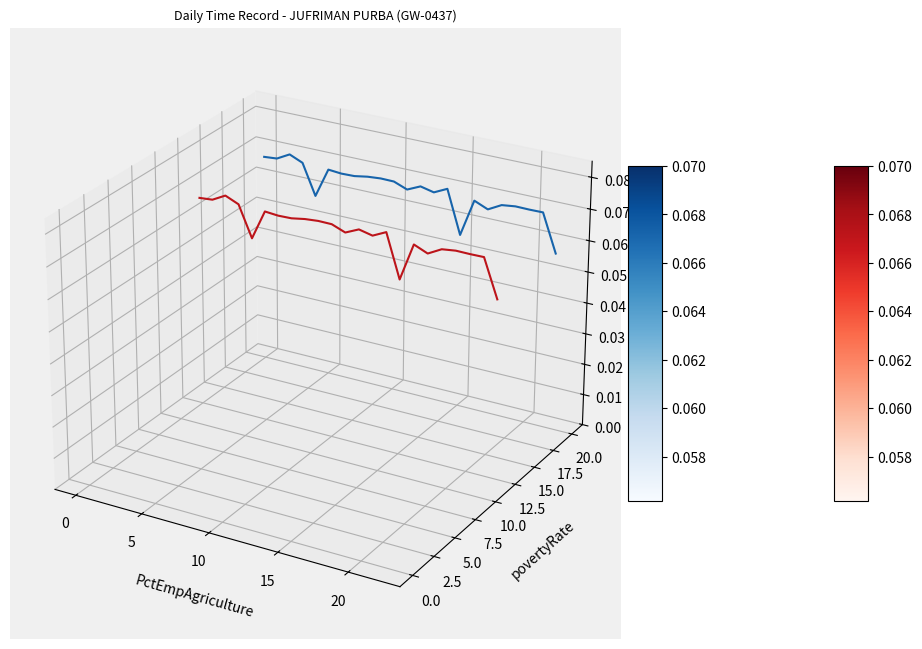

Is the value of Low (Hours Worked) at 14 greater than the value of Break Total at 25?

No